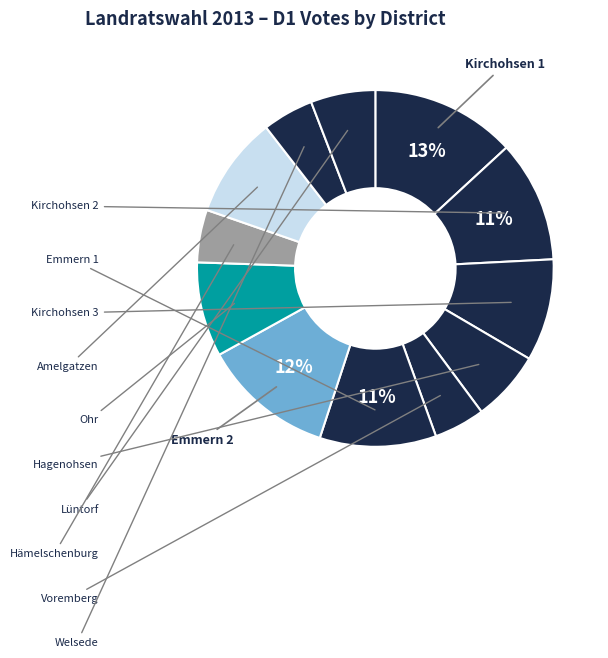

What is the smallest slice in the pie chart?

05 Voremberg